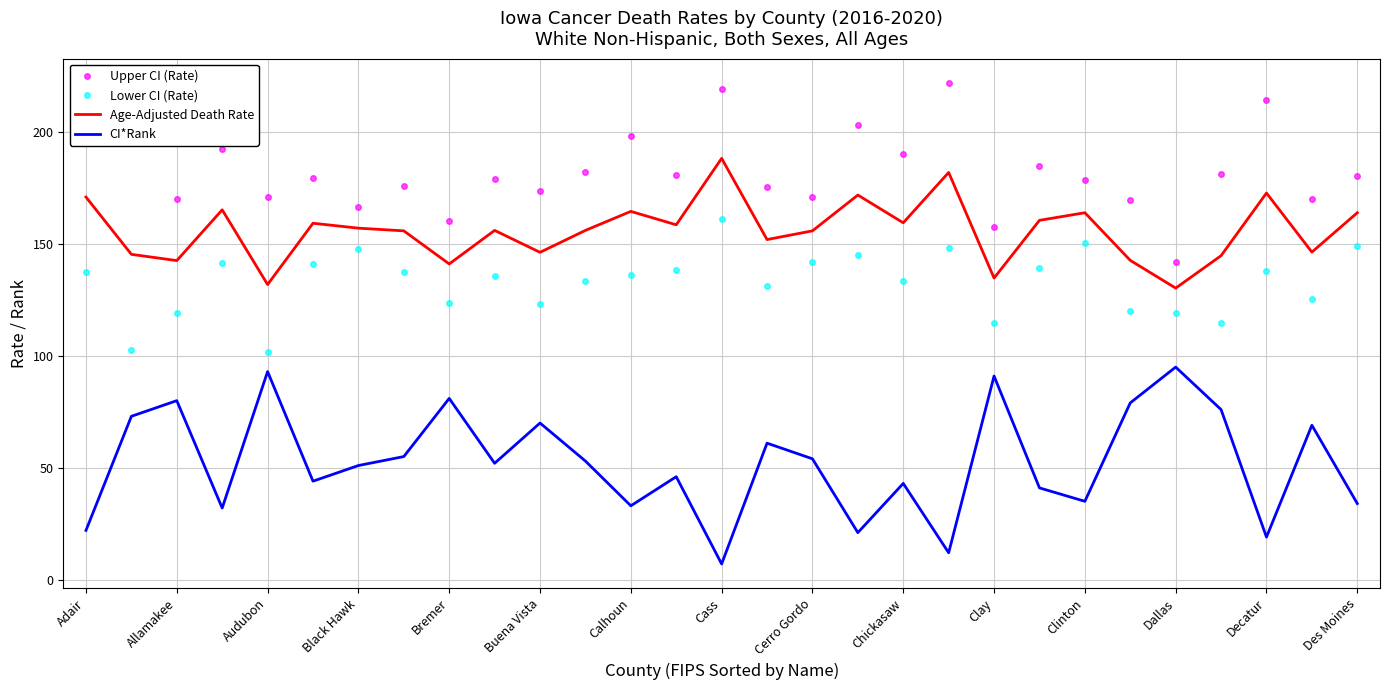

What is the difference between the maximum and second lowest values in the Lower CI (Rate) series?

58.7